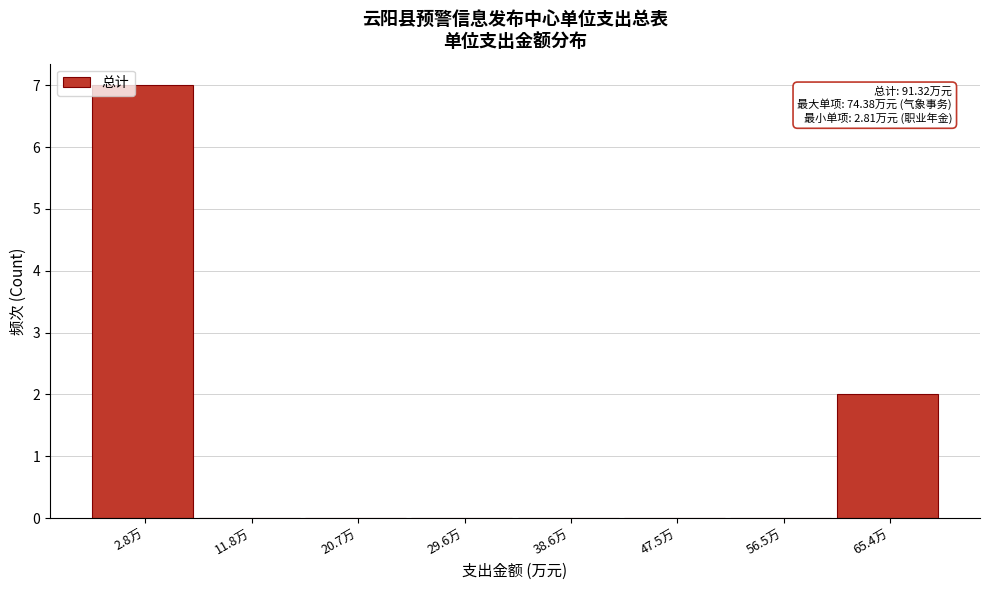

Reading left to right, what are all the values shown in this chart?

2.8万=7	11.8万=0	20.7万=0	29.6万=0	38.6万=0	47.5万=0	56.5万=0	65.4万=2